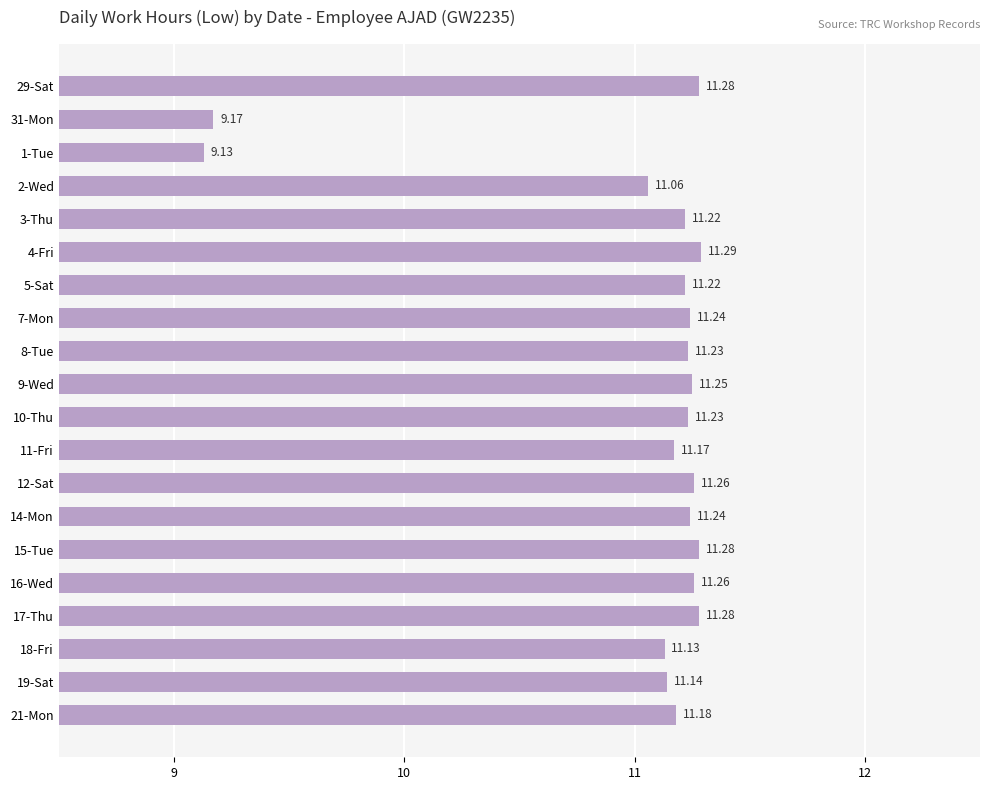

What is the sum of the values at 9-Wed and 17-Thu?

22.5